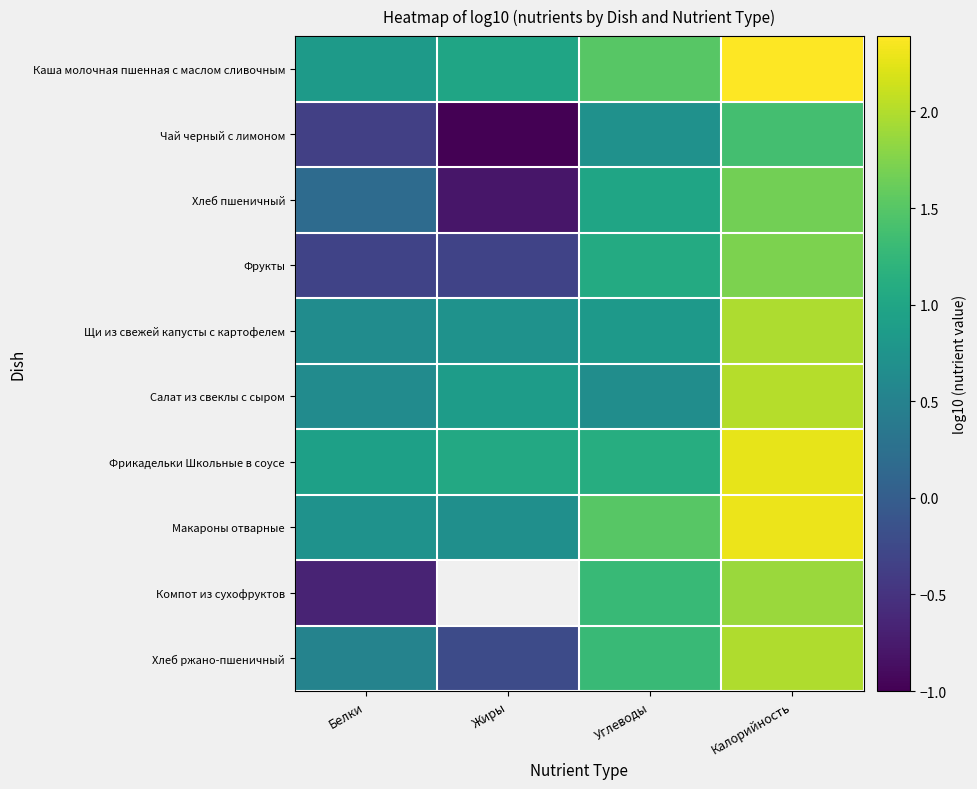

What is the sum of the Салат из свеклы с сыром values at Жиры and Белки?

1.5